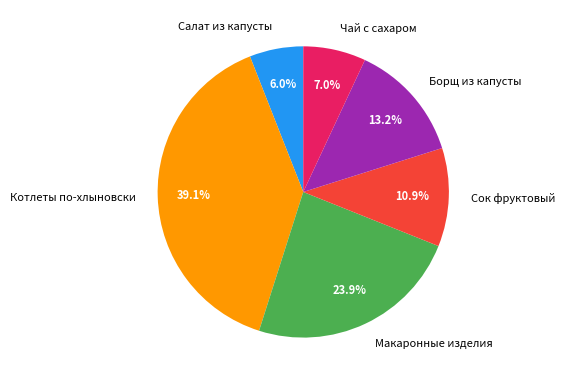

How many slices are in this pie chart?

6